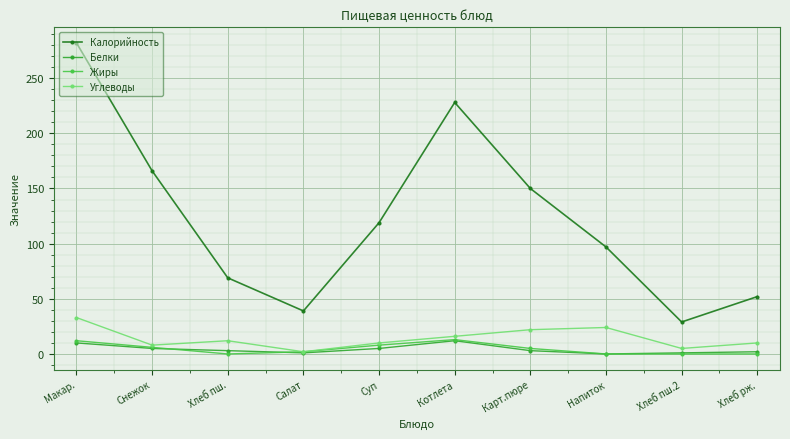

Is the value of Белки at Салат greater than the value of Калорийность at Макар.?

No